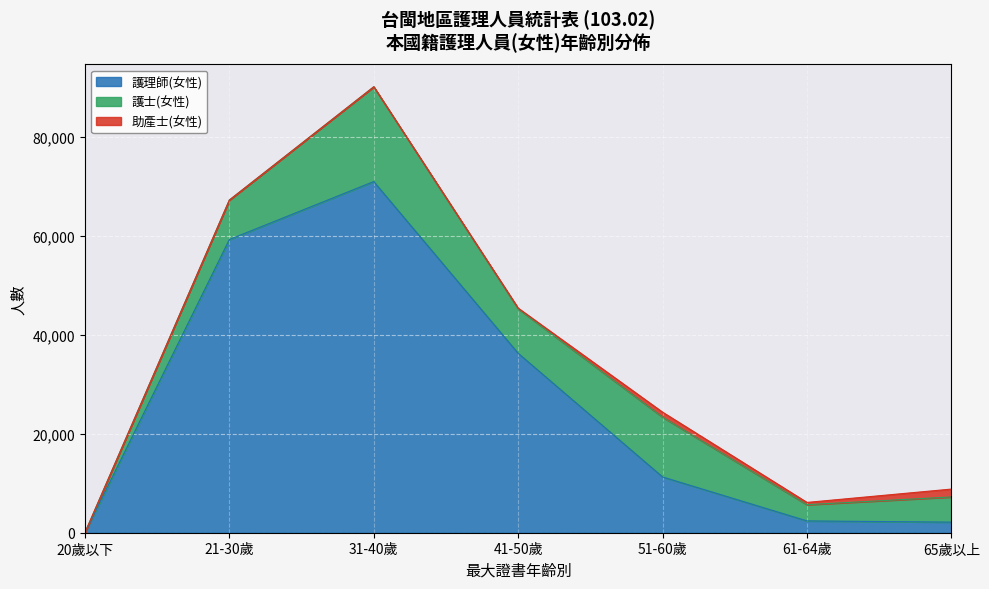

Which series has the largest range (max minus min)?

護理師(女性)